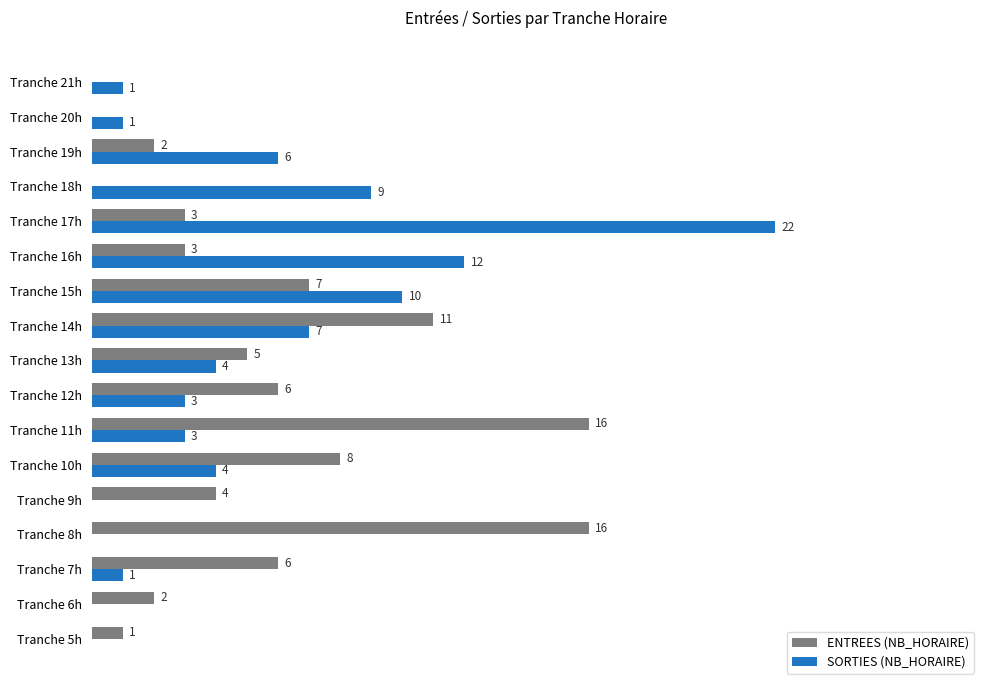

Which series has the largest total across all categories?

ENTREES (NB_HORAIRE)